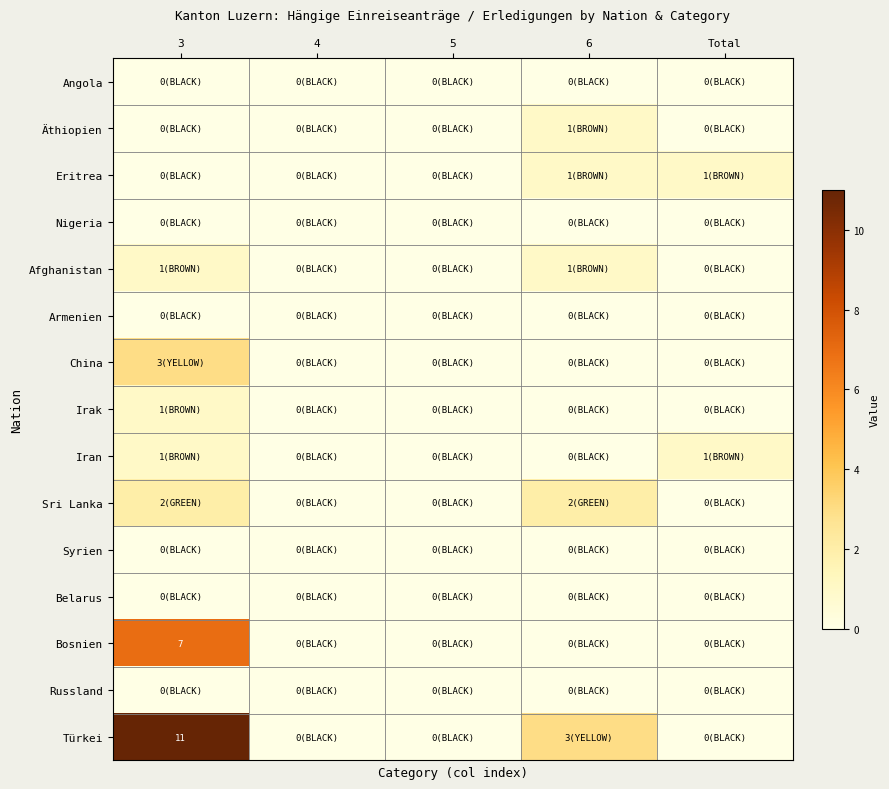

What is the maximum value shown in the chart?

11